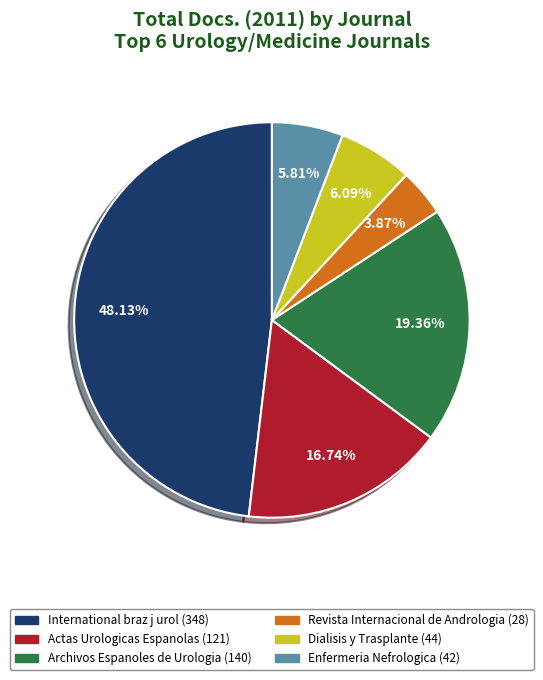

Is there a majority slice in this chart?

No